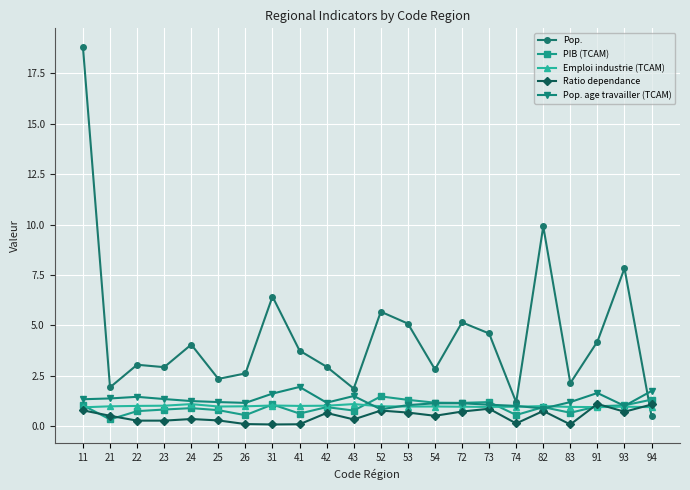

Is this an area chart (filled region under the line)?

No